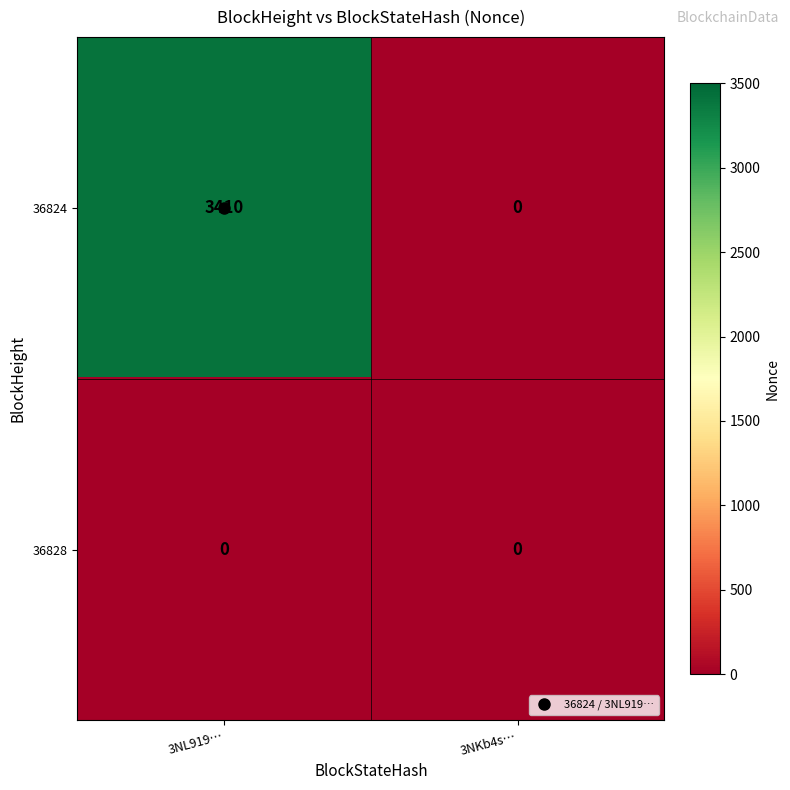

Which series has the largest total across all categories?

36824